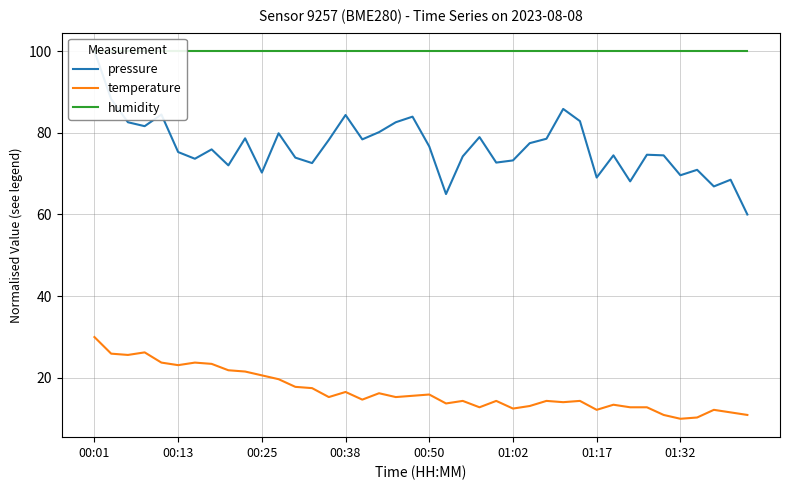

Rank the series at 29 from highest to lowest value.

humidity, pressure, temperature